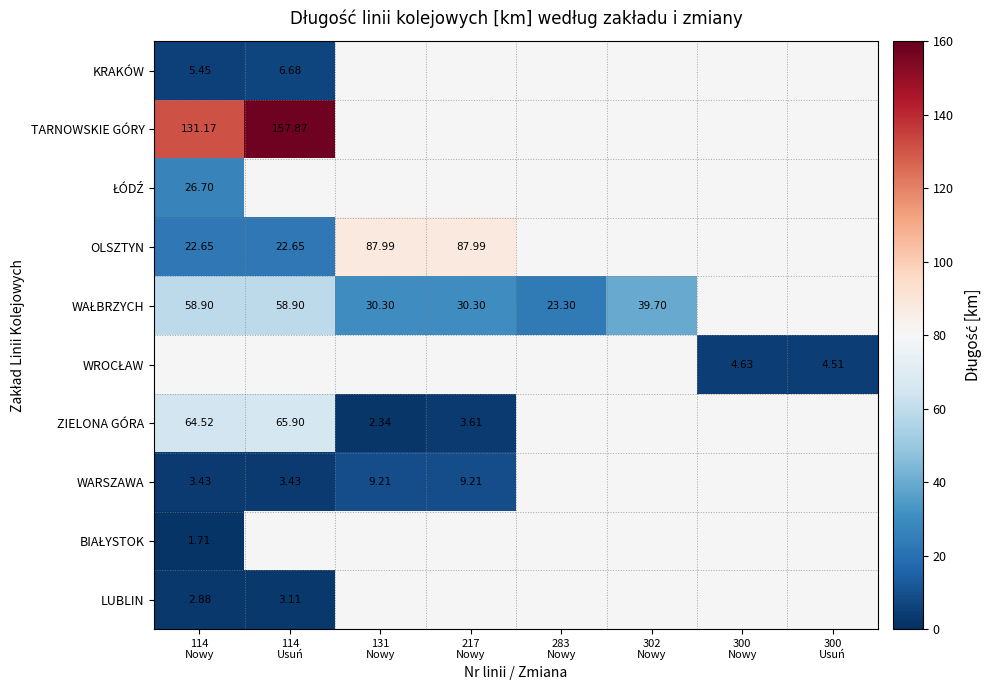

Between 300
Nowy and 114
Nowy, which is larger?

114
Nowy